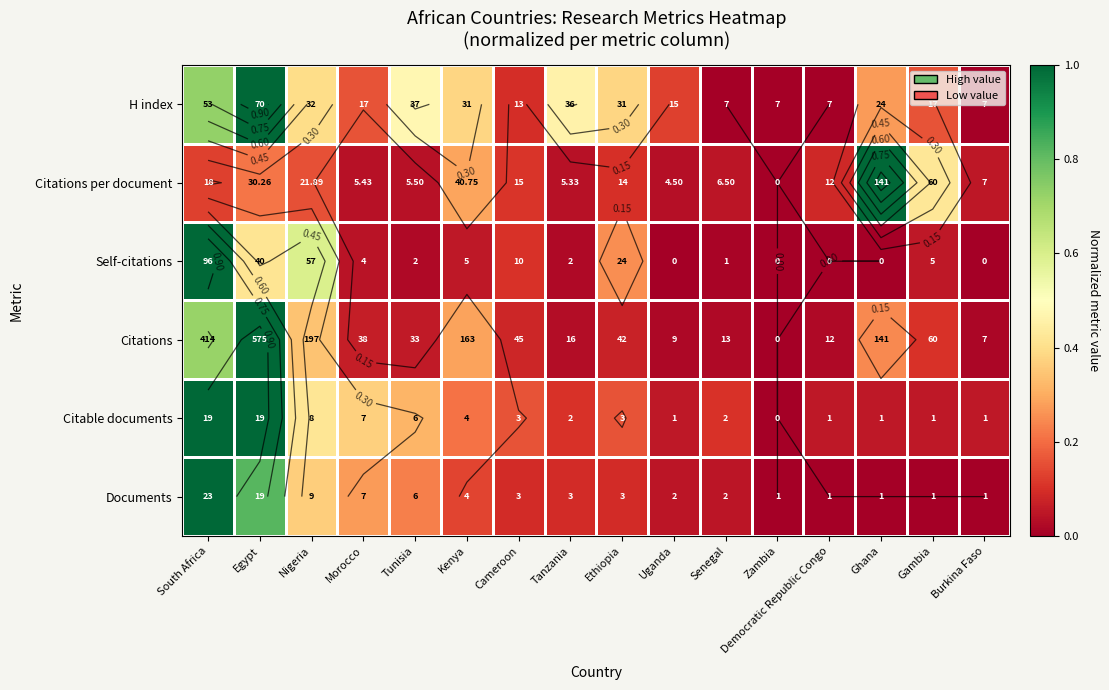

Between South Africa and Uganda, which series saw the biggest shift?

Self-citations